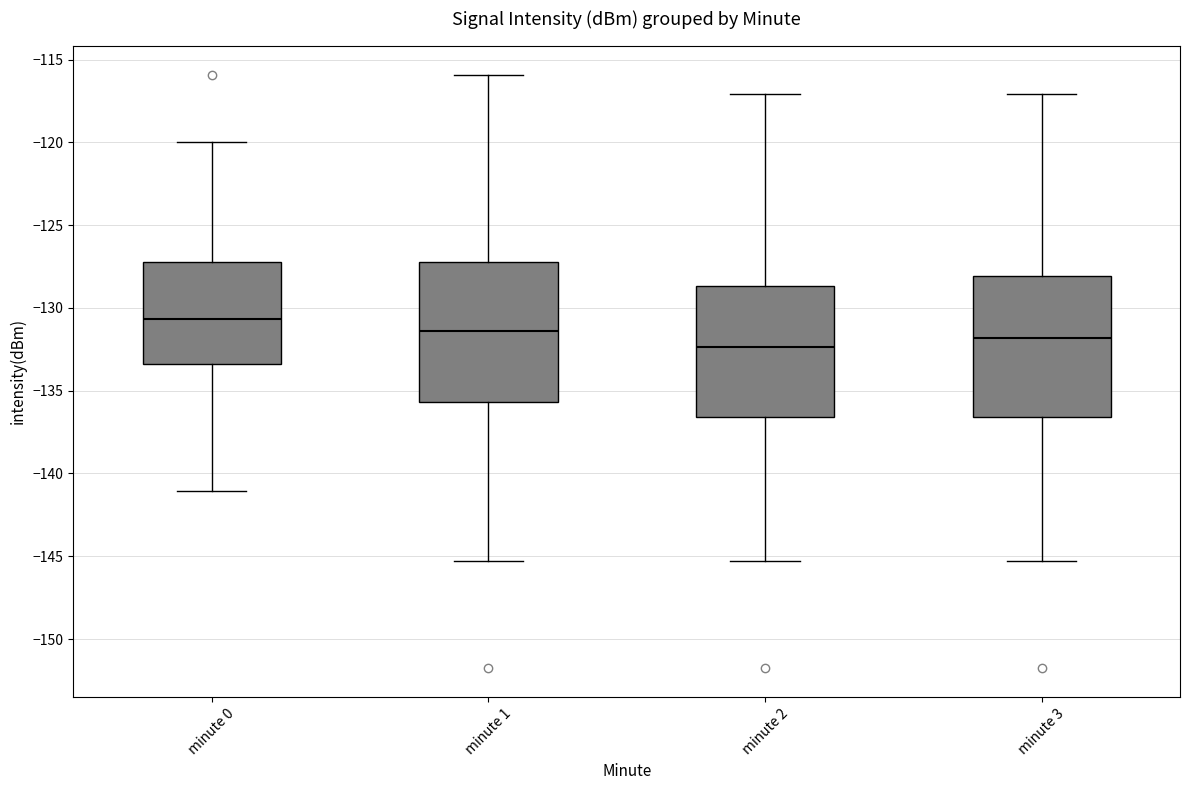

Where is the upper edge of the box for minute 3 on the y-axis? The values are not printed on the chart, so give them approximately, as read against the axis.

-128.0